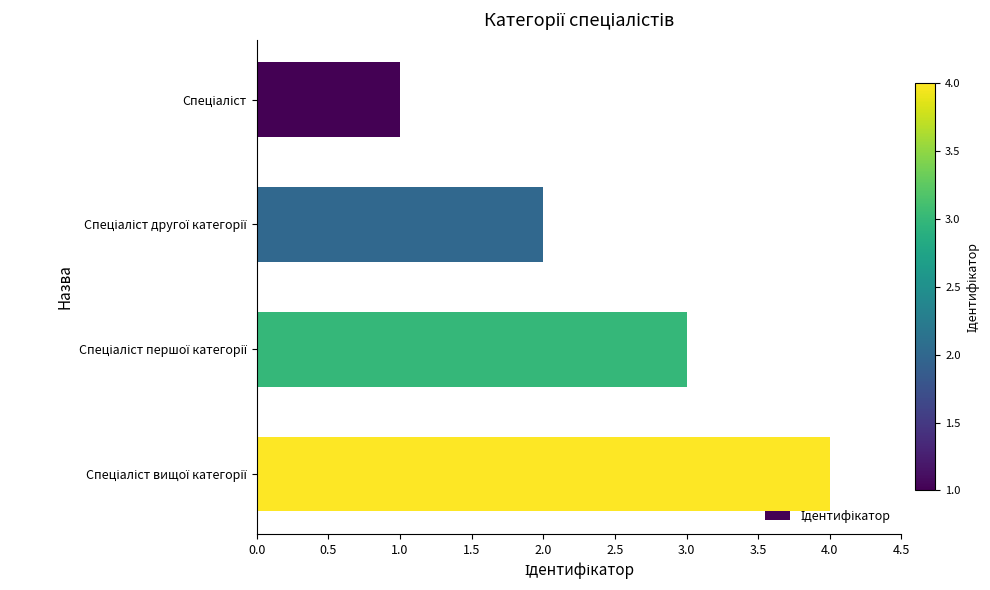

What is the maximum value shown in the chart?

4